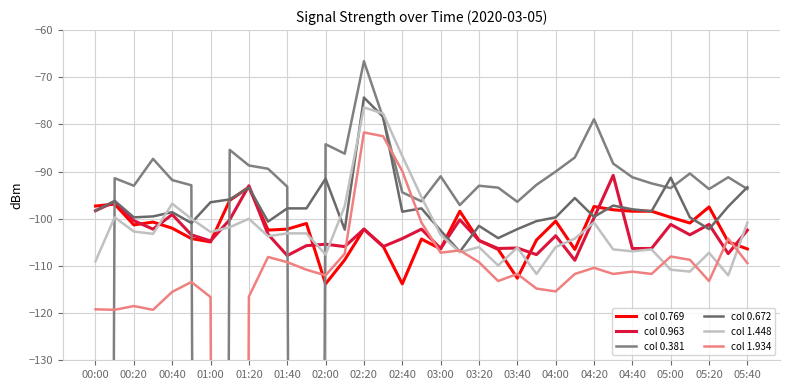

What is the maximum value for col 0.769?

-93.3